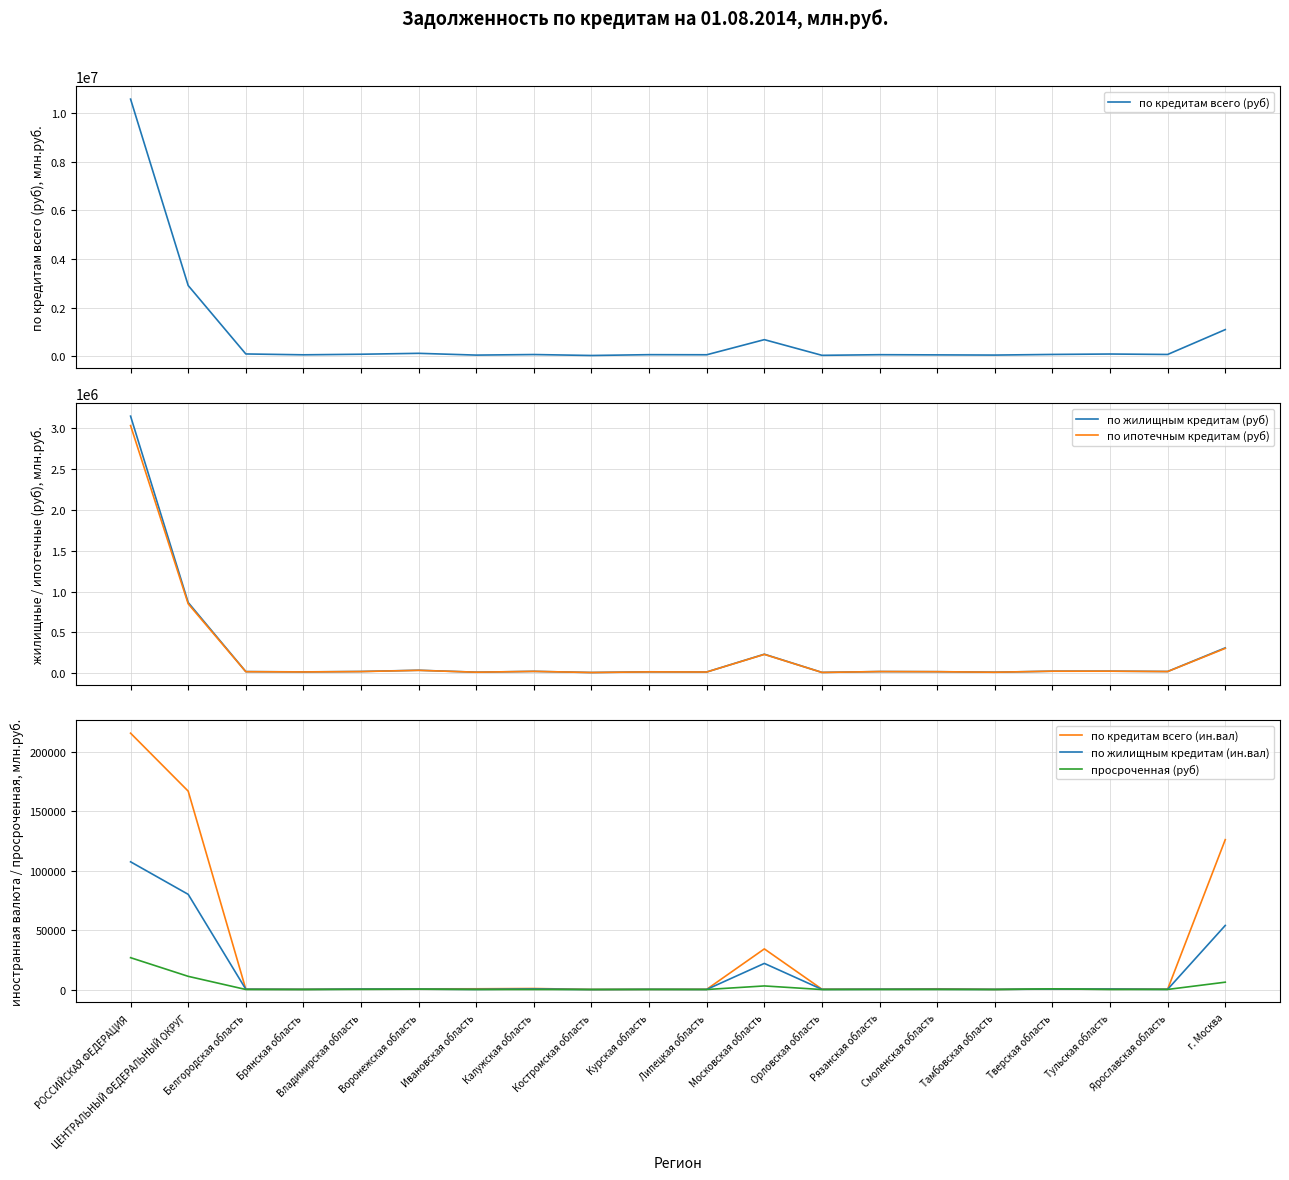

Rank the series by their maximum value, from highest to lowest.

по кредитам всего (руб), по жилищным кредитам (руб), по ипотечным кредитам (руб), по кредитам всего (ин.вал), по жилищным кредитам (ин.вал), просроченная (руб)